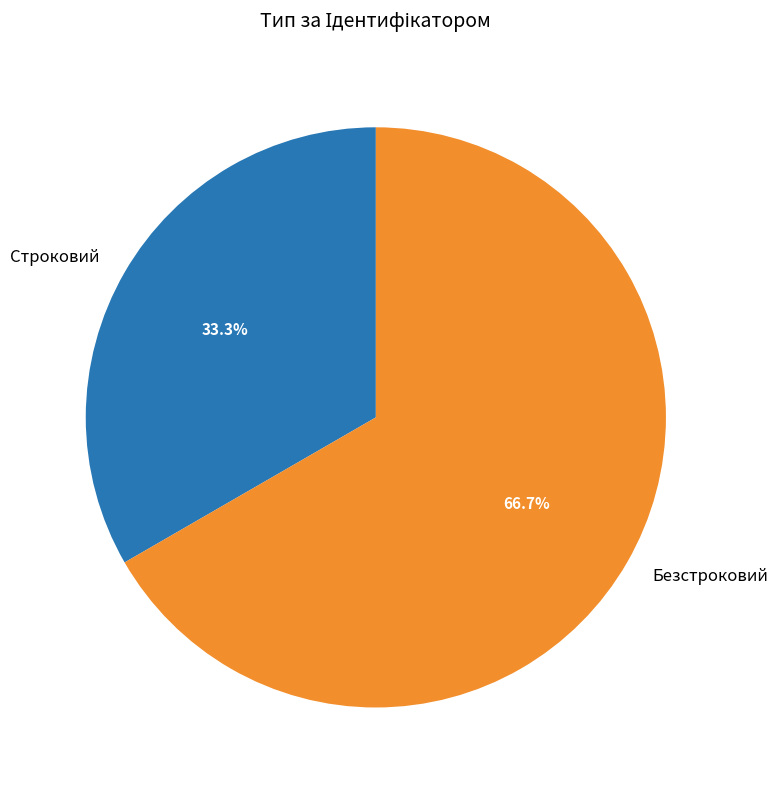

How many slices are in this pie chart?

2